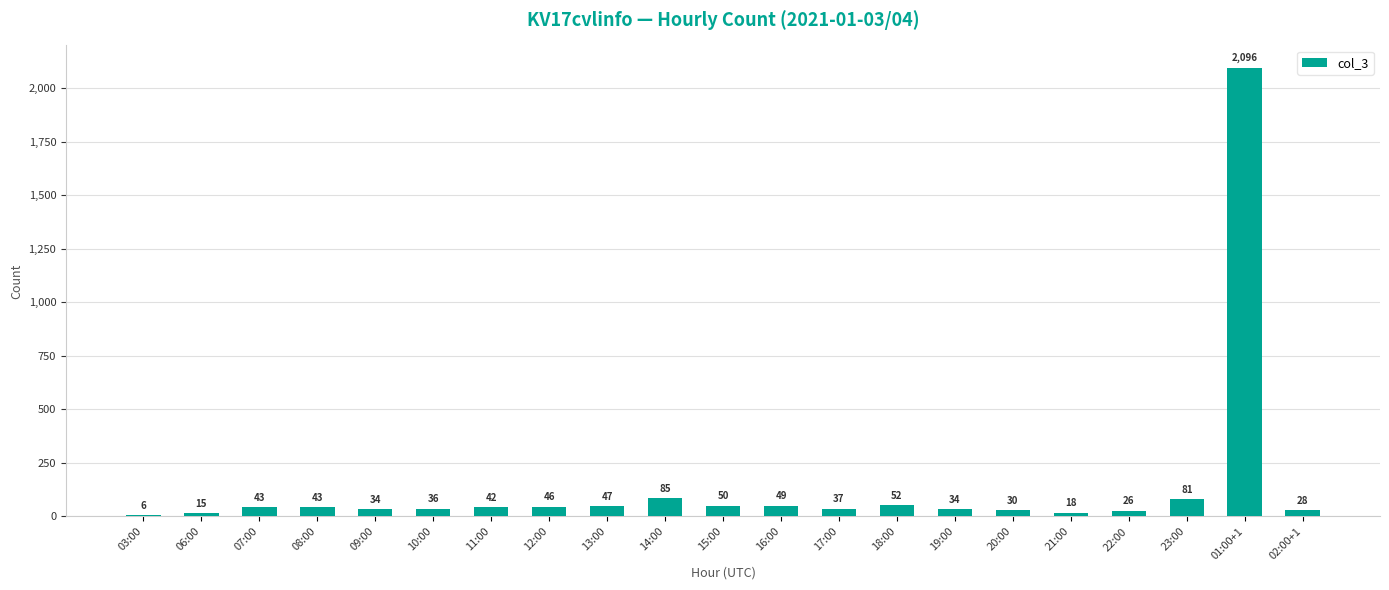

What is the sum of the values at 22:00 and 14:00?

111